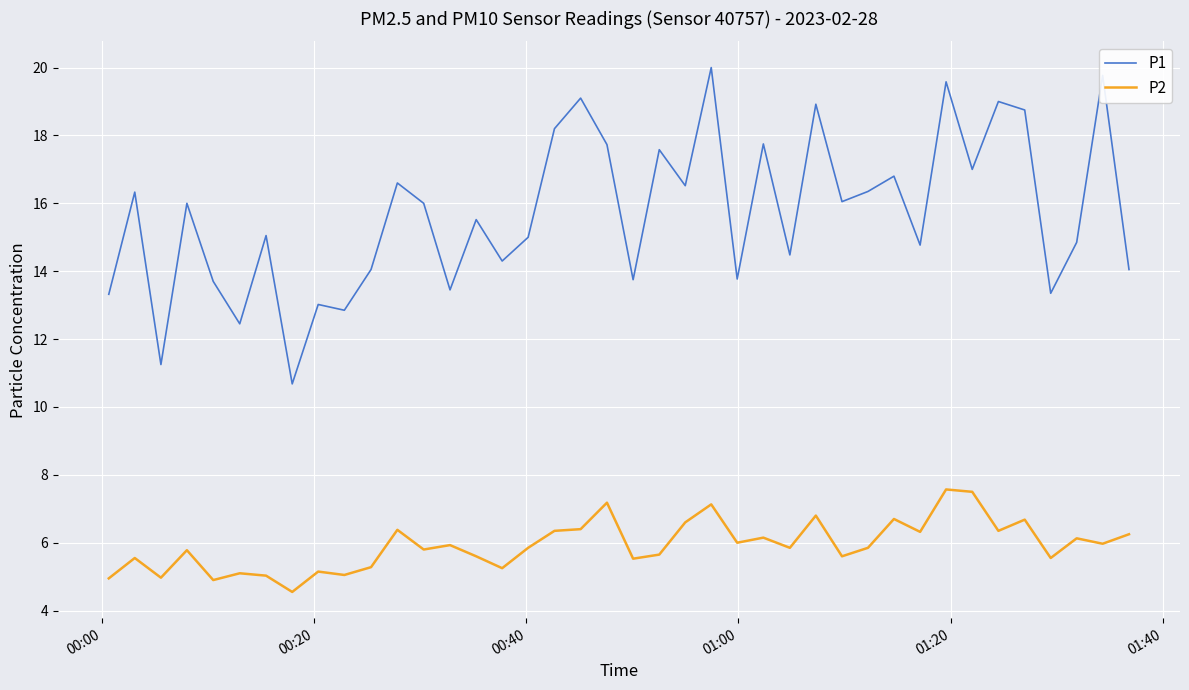

Which series has the largest total across all categories?

P1